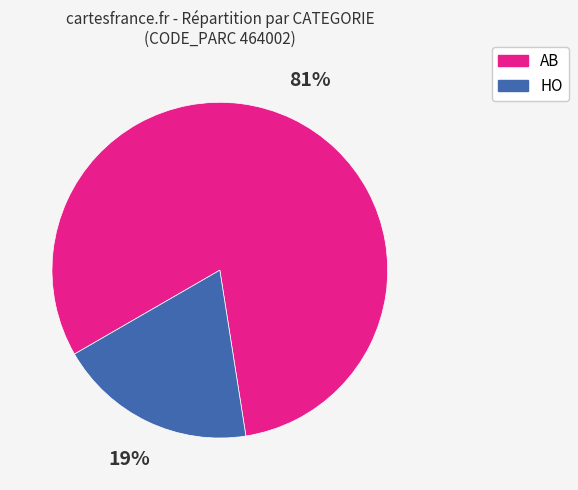

Is the sum of AB and HO greater than half?

Yes